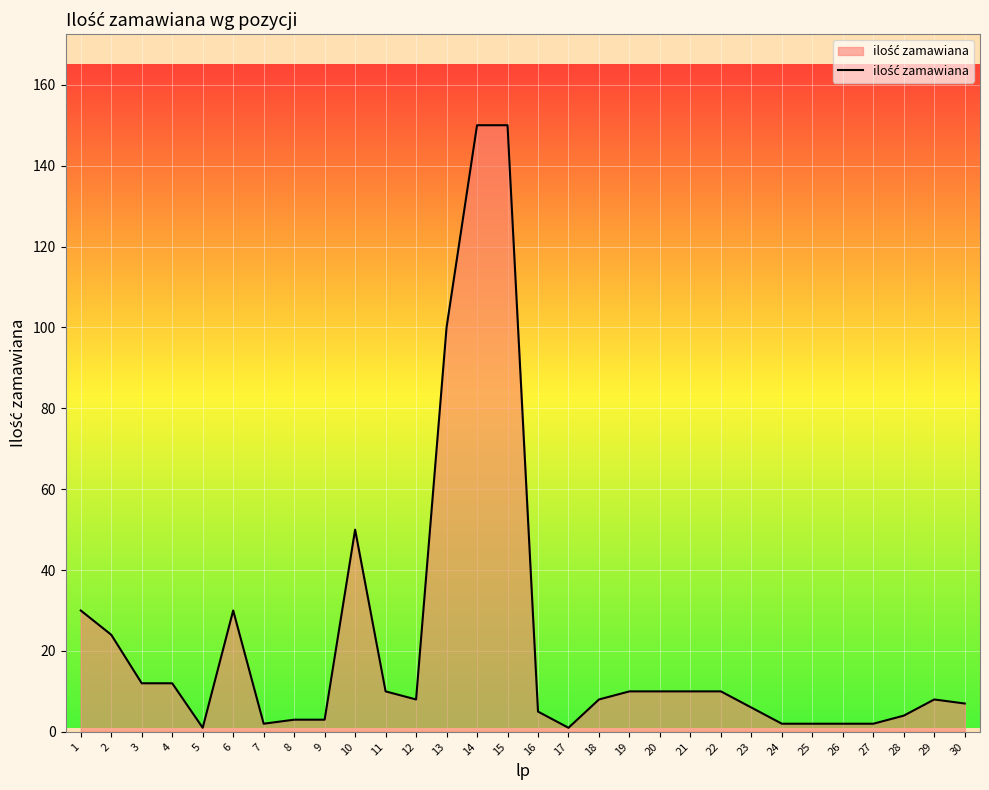

What is the maximum value shown in the chart?

150